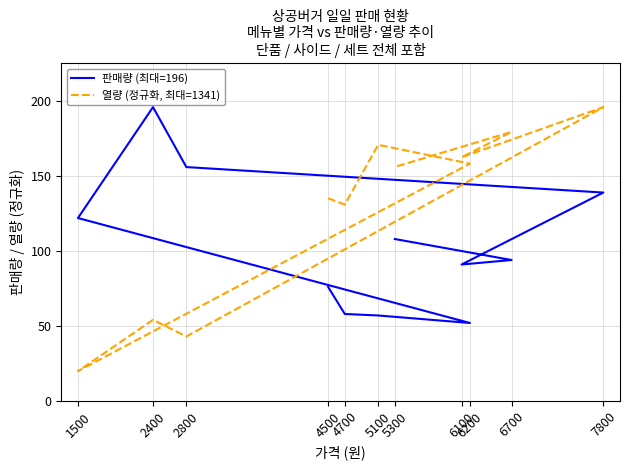

What are all the series names shown in the legend?

판매량 (최대=196), 열량 (정규화, 최대=1341)